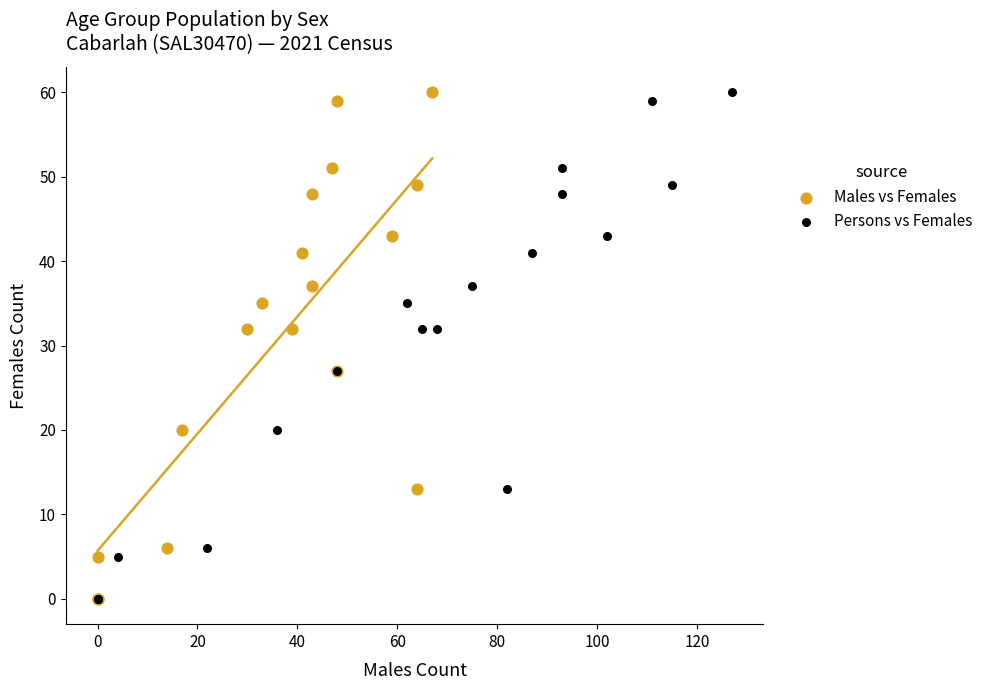

What are all the series names shown in the legend?

Males vs Females, Persons vs Females